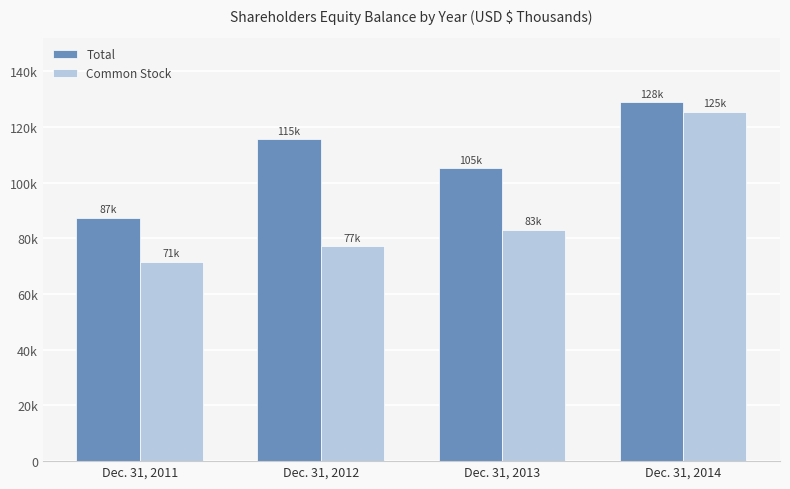

Is the value of Common Stock at Dec. 31, 2014 greater than the value of Total at Dec. 31, 2014?

No